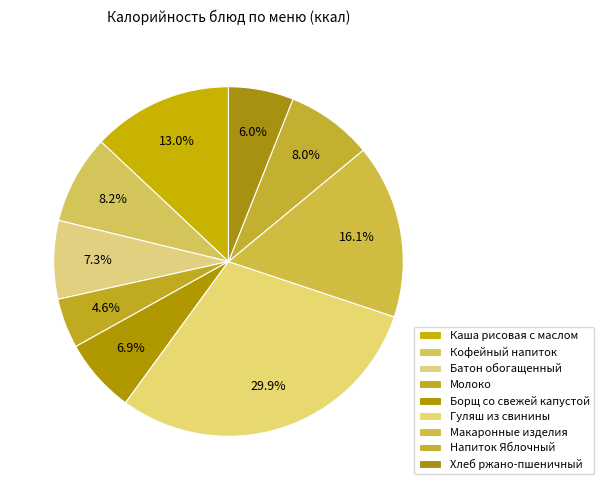

True or false: Макаронные изделия accounts for 3% of the total.

False